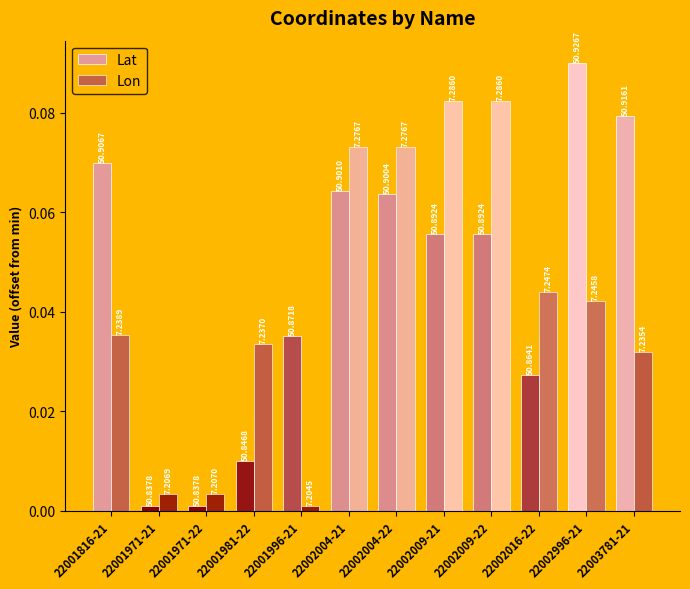

What is the sum of all Lat values?

0.6